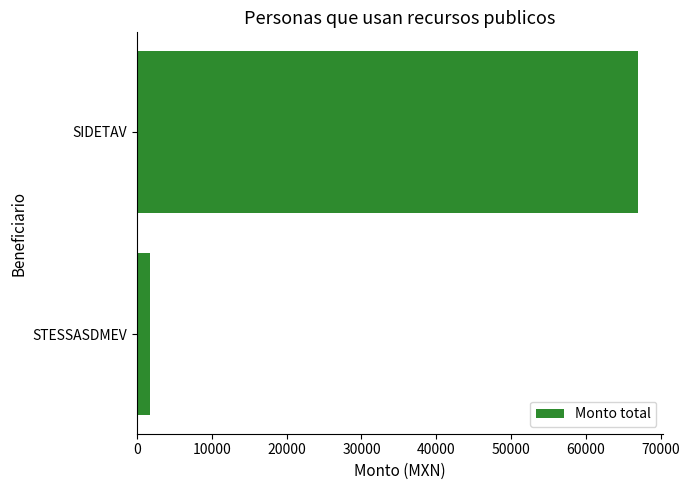

What is the change in value from STESSASDMEV to SIDETAV?

+65222.1